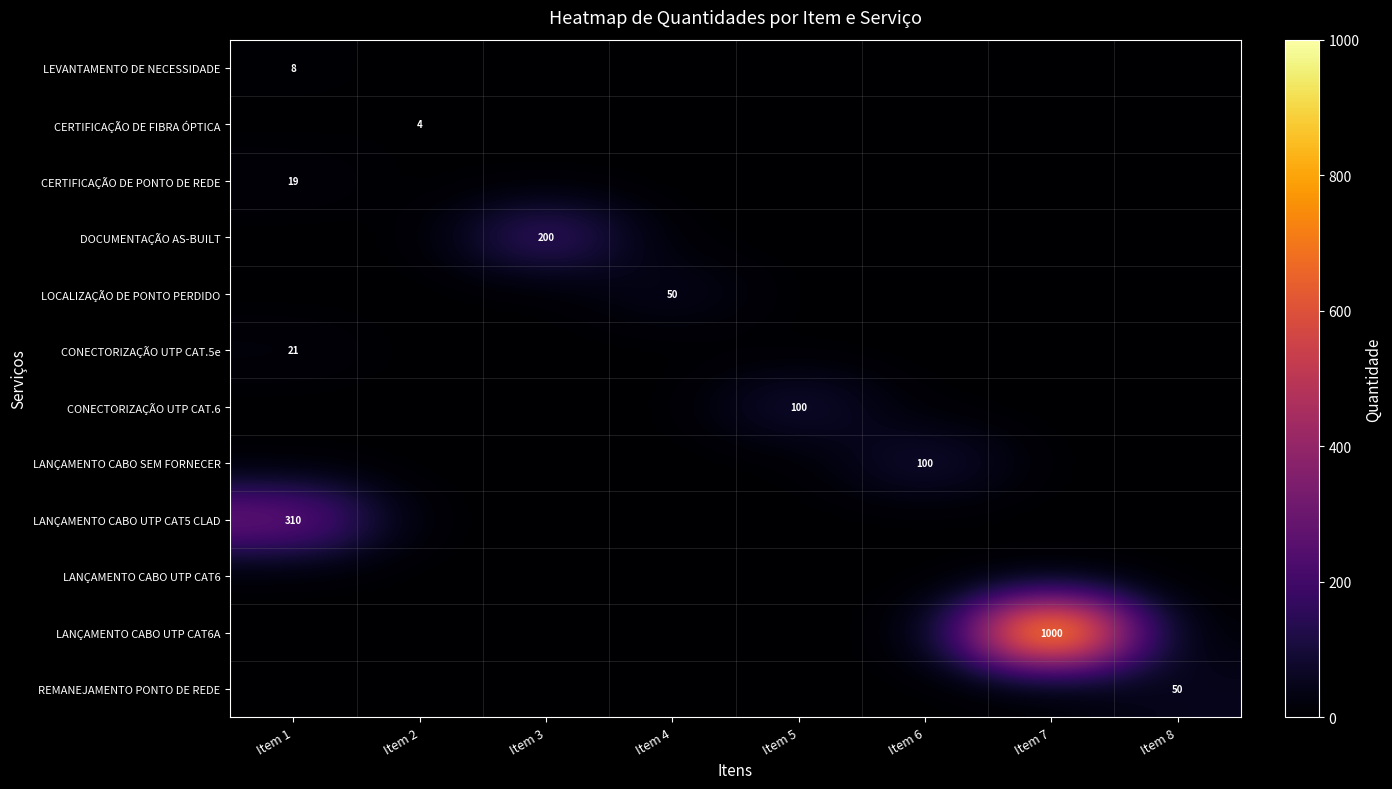

The CERTIFICAÇÃO DE PONTO DE REDE series shows 19 at Item 1. True or false?

True